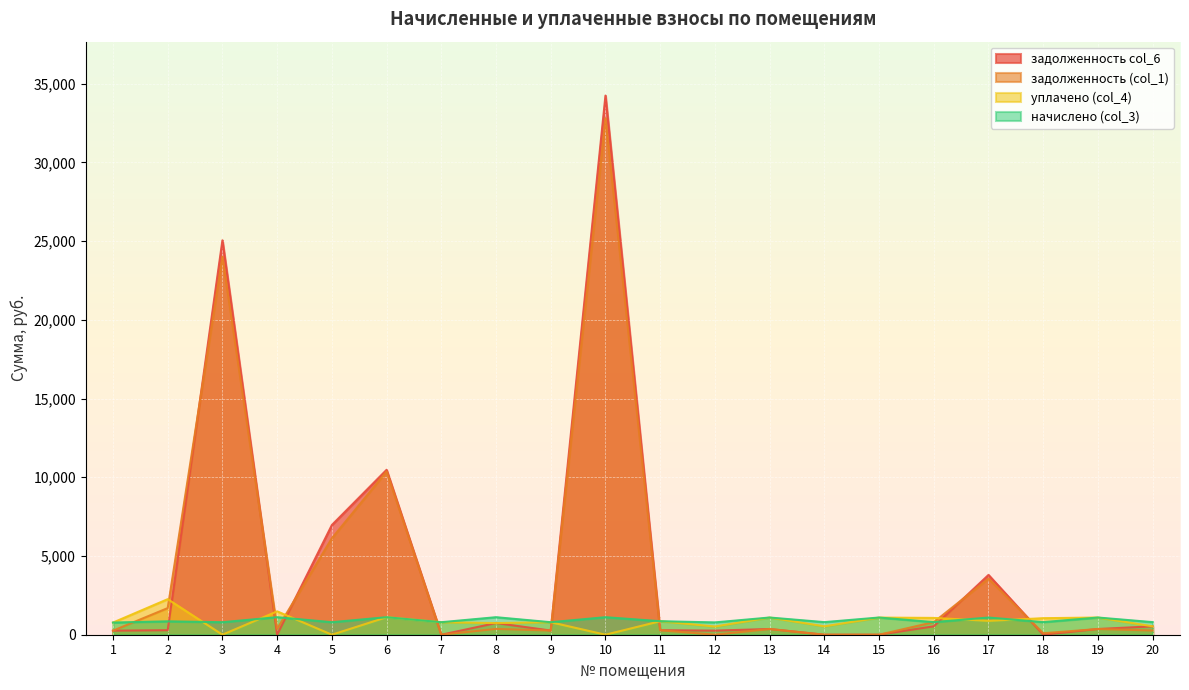

How many lines are shown in the chart?

4